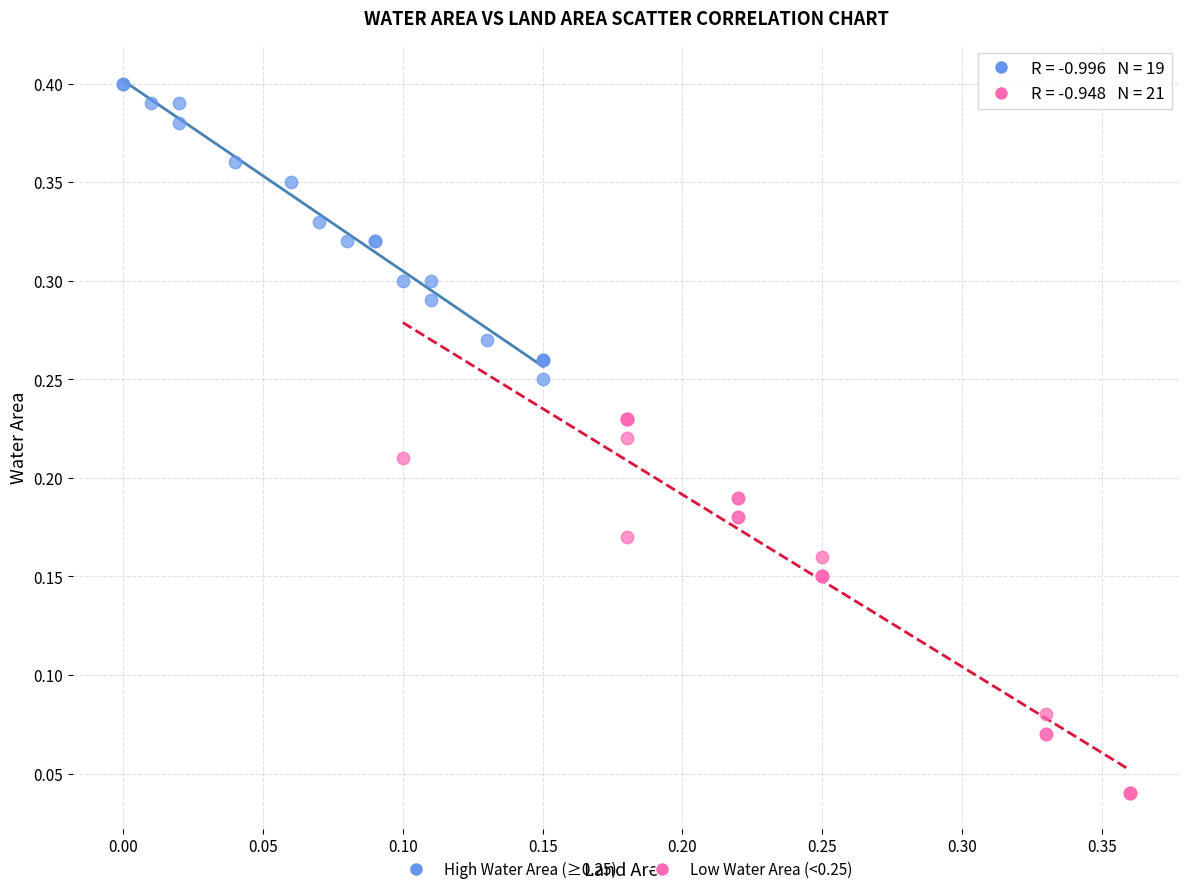

Which series contains the lowest Y value?

Low Water Area (<0.25)